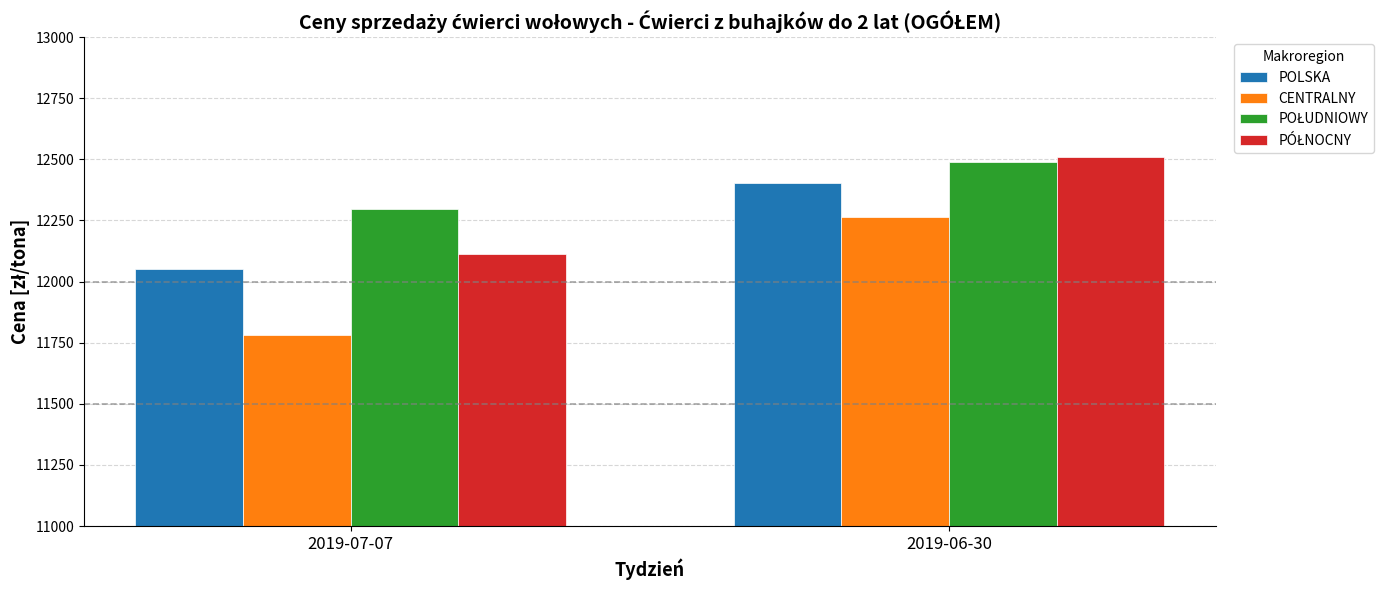

What is the label of the 1st bar from the left?

2019-07-07